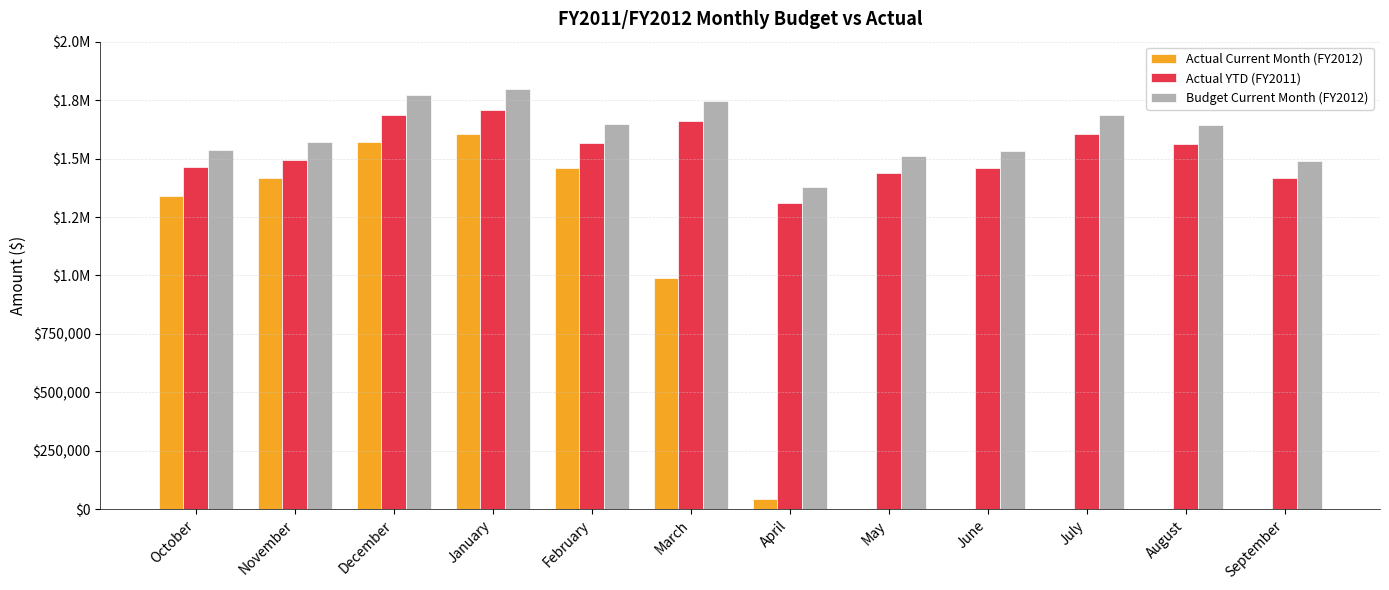

What are all the series names shown in the legend?

Actual Current Month (FY2012), Actual YTD (FY2011), Budget Current Month (FY2012)